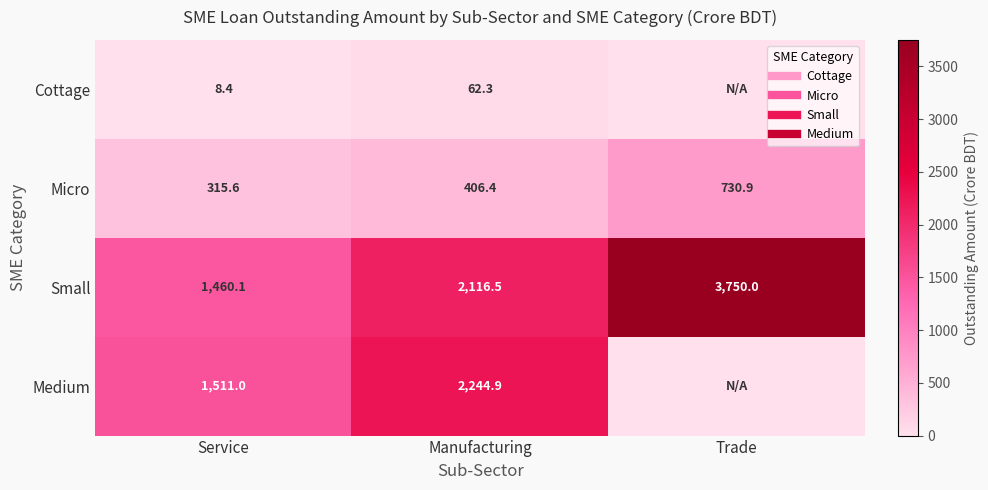

What is the sum of the Cottage values at Service and Trade?

8.4